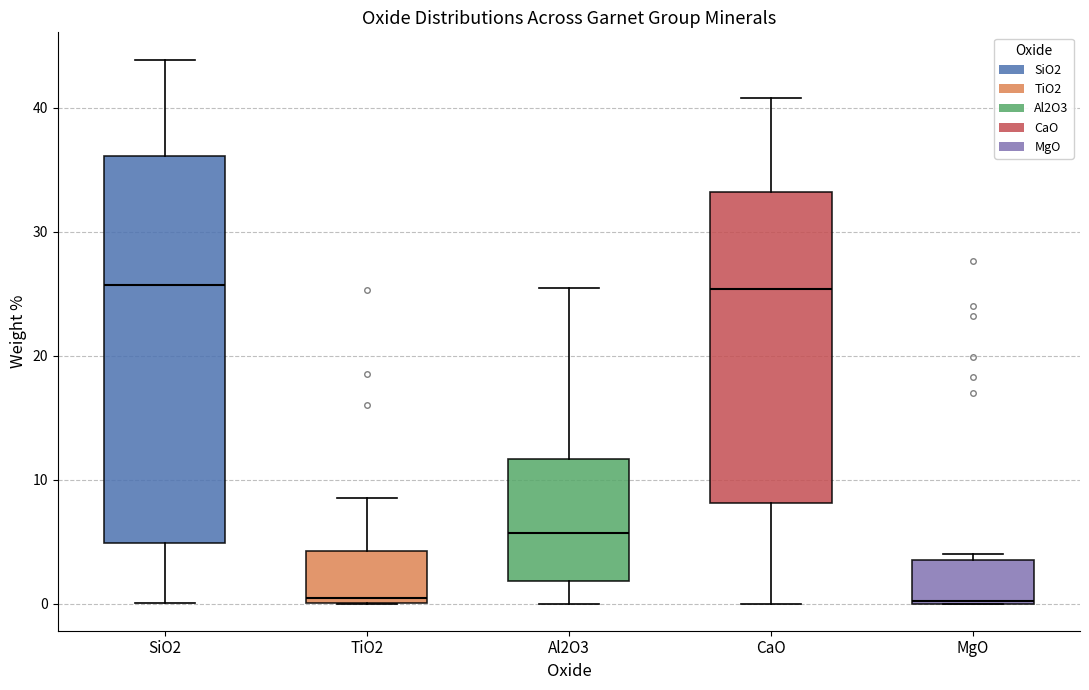

Where is the lower edge of the box for Al2O3 on the y-axis? The values are not printed on the chart, so give them approximately, as read against the axis.

2